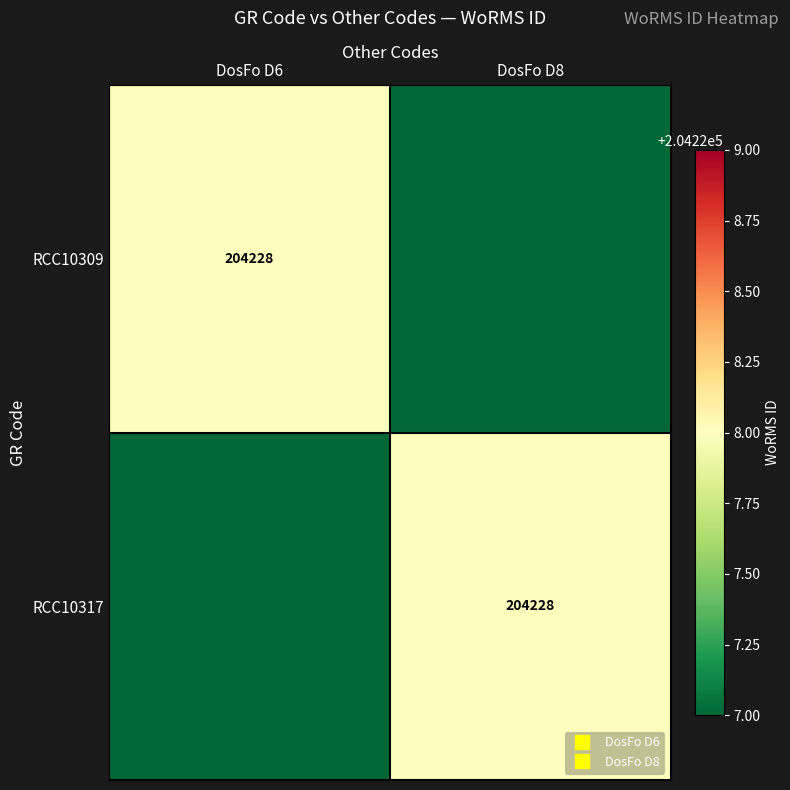

Which series has the largest total across all categories?

RCC10309